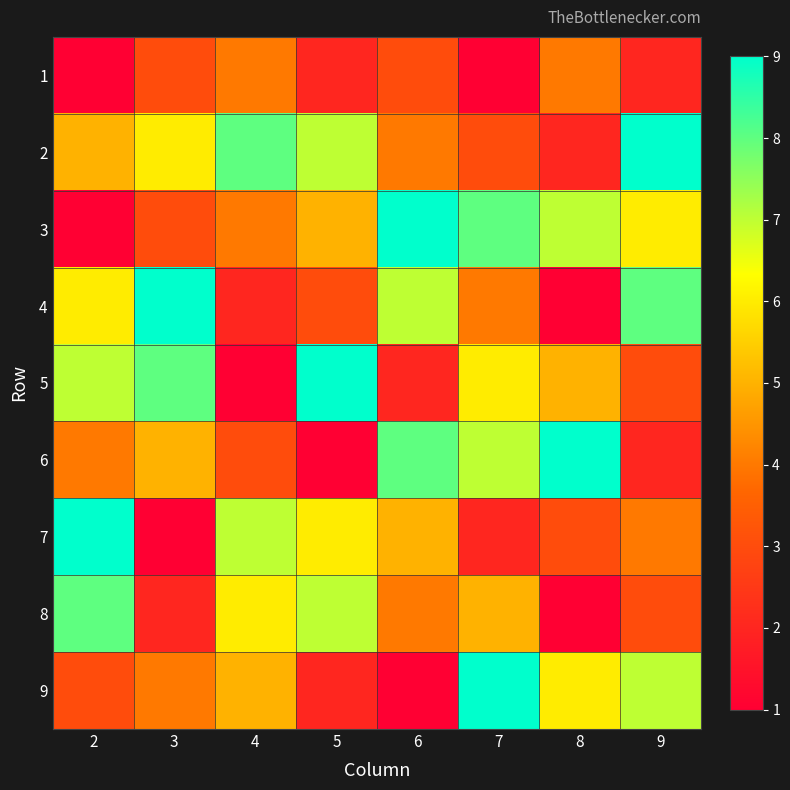

Count the number of categories in the chart.

8